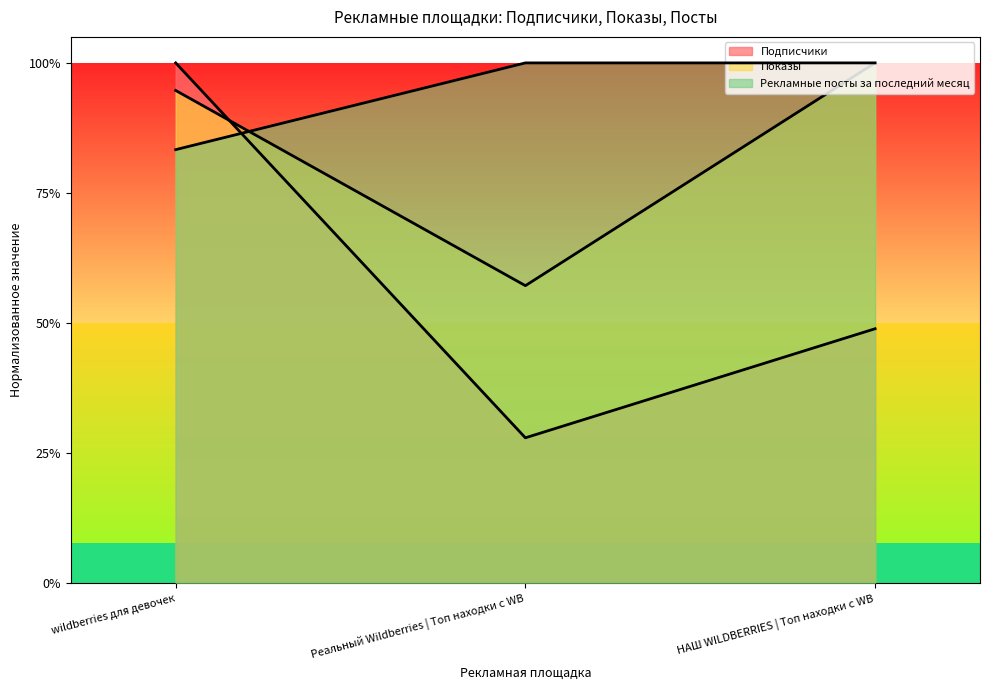

Which category has the lowest value in the Рекламные посты за последний месяц series?

wildberries для девочек